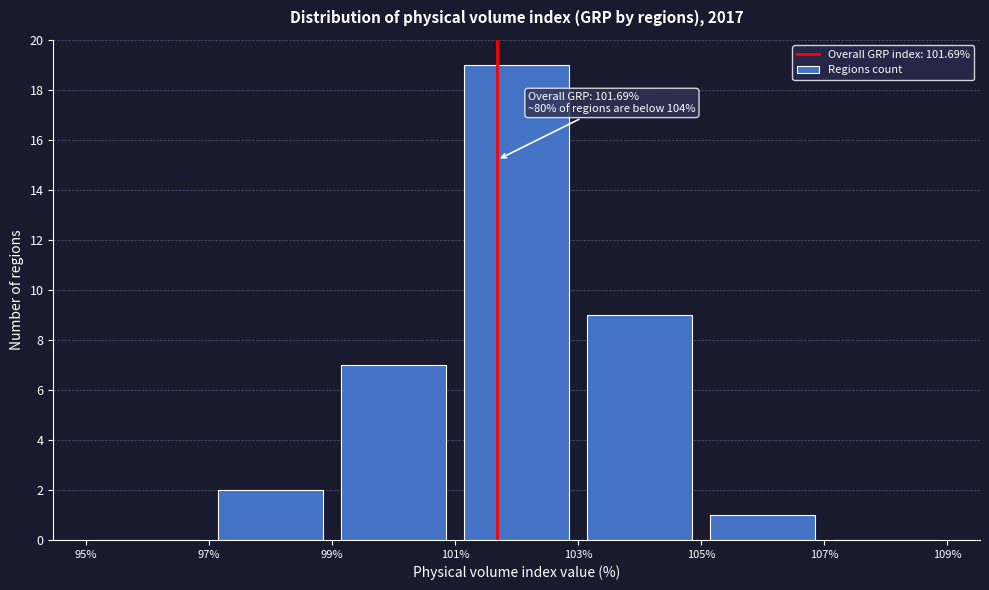

Which range on the x-axis has the tallest bar?

101% to 103%